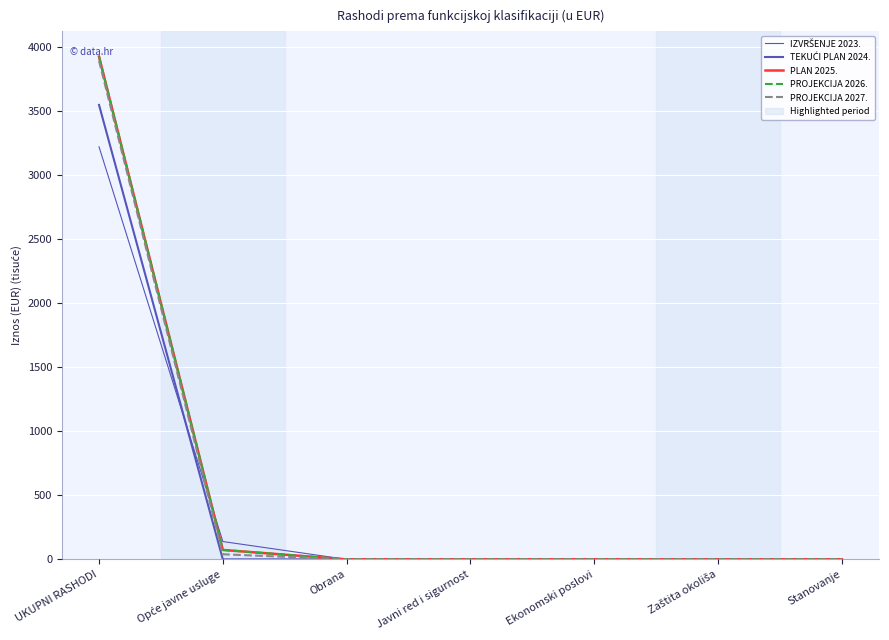

Reading left to right, what are all the values shown in this chart?

IZVRŠENJE 2023.: 3221.7	139.2	0.0	0.0	0.0	0.0	0.0
TEKUĆI PLAN 2024.: 3549.0	0.0	0.0	0.0	0.0	0.0	0.0
PLAN 2025.: 3926.7	73.5	0.0	0.0	0.0	0.0	0.0
PROJEKCIJA 2026.: 3926.9	73.8	0.0	0.0	0.0	0.0	0.0
PROJEKCIJA 2027.: 3893.0	39.9	0.0	0.0	0.0	0.0	0.0